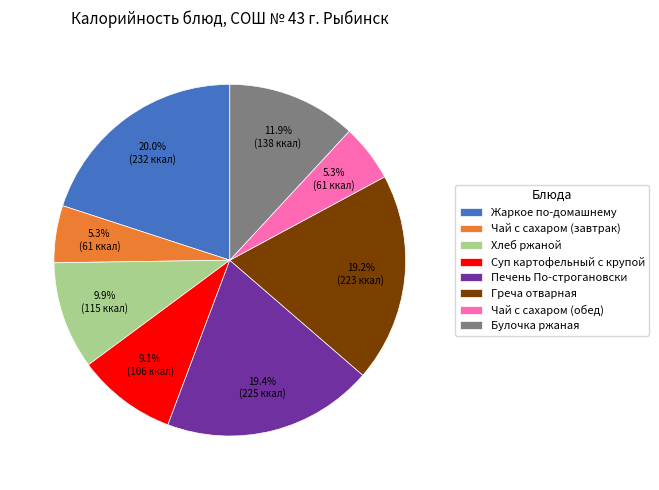

Is there a majority slice in this chart?

No